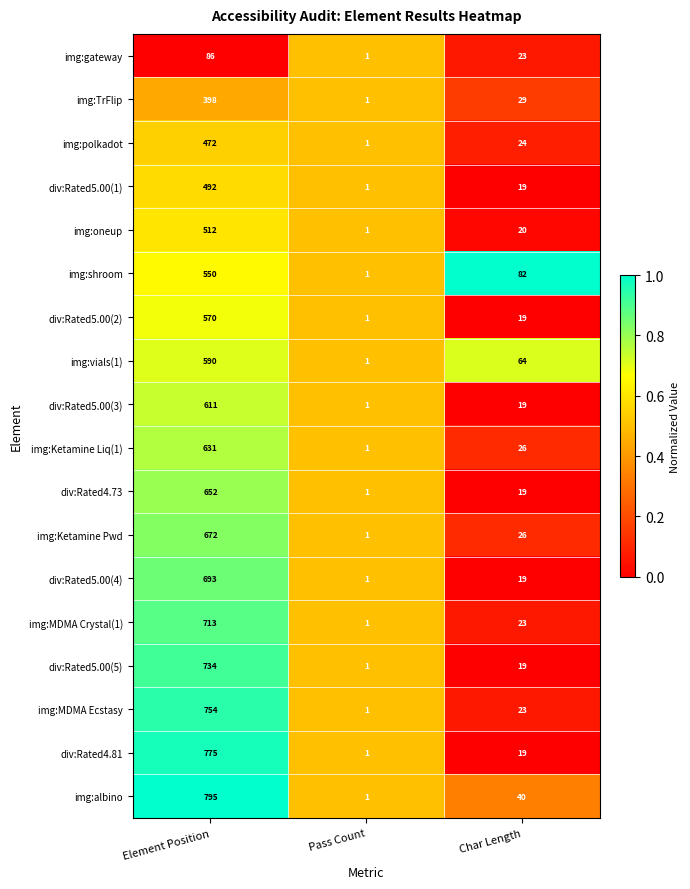

What is the difference between the maximum and second lowest values in the div:Rated5.00(2) series?

551